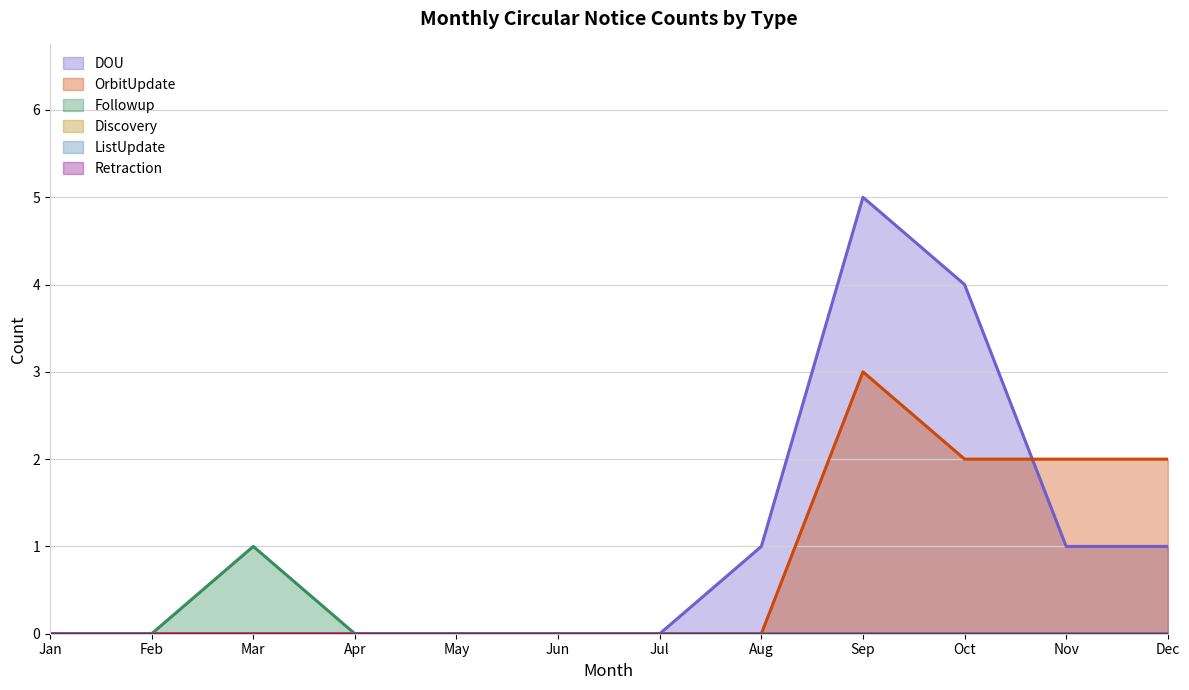

True or false: Followup and DOU intersect in this chart.

False